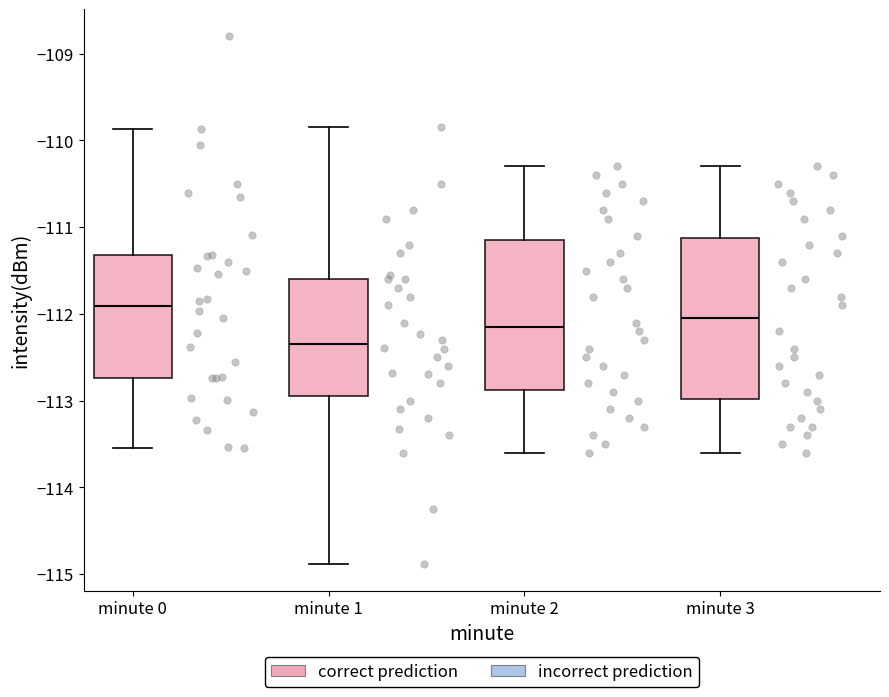

Where is the lower edge of the box for minute 2 on the y-axis? The values are not printed on the chart, so give them approximately, as read against the axis.

-112.9